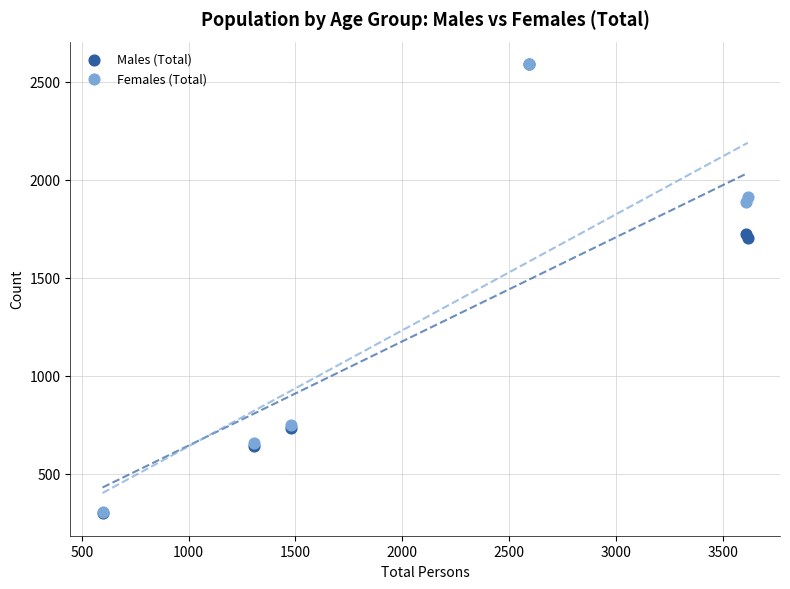

What are all the series names shown in the legend?

Males (Total), Females (Total)